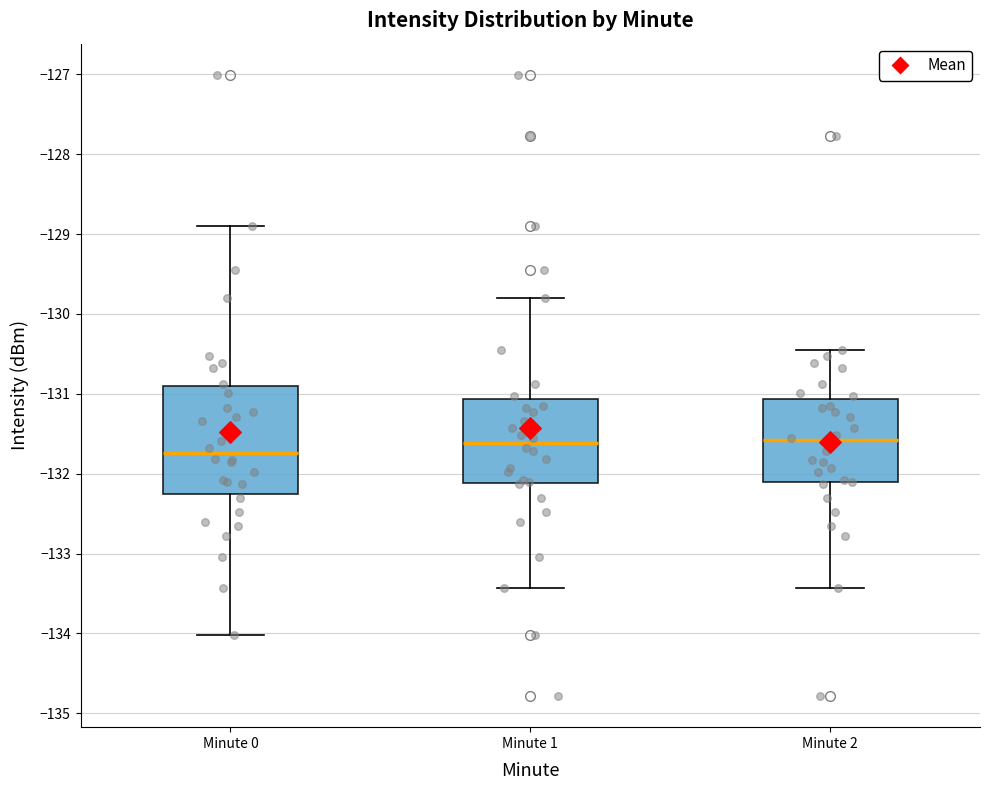

Where is the lower edge of the box for Minute 2 on the y-axis? The values are not printed on the chart, so give them approximately, as read against the axis.

-132.1